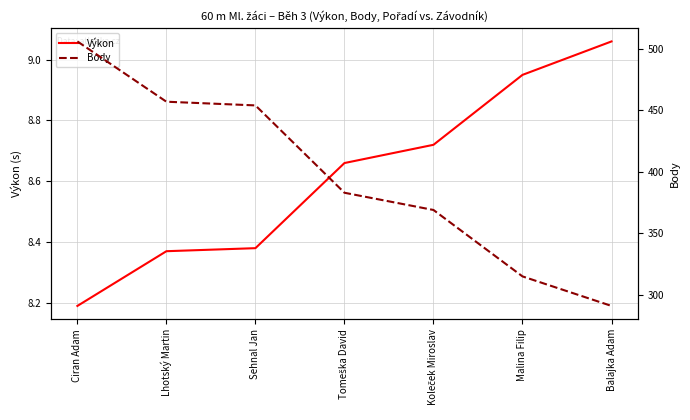

Which series changed the most between Sehnal Jan and Balajka Adam?

Body